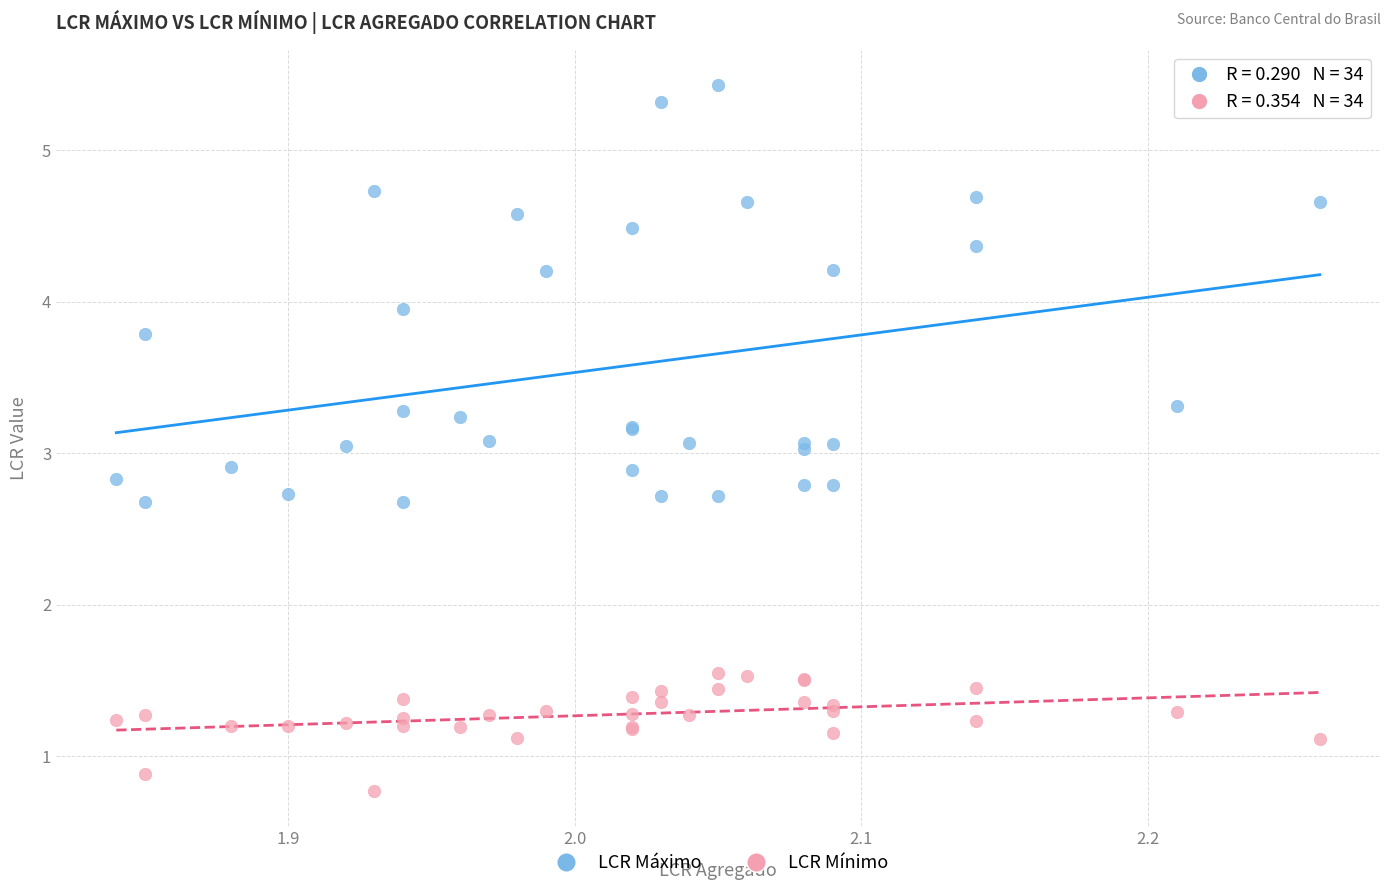

Which series has the widest spread of Y values?

LCR Máximo